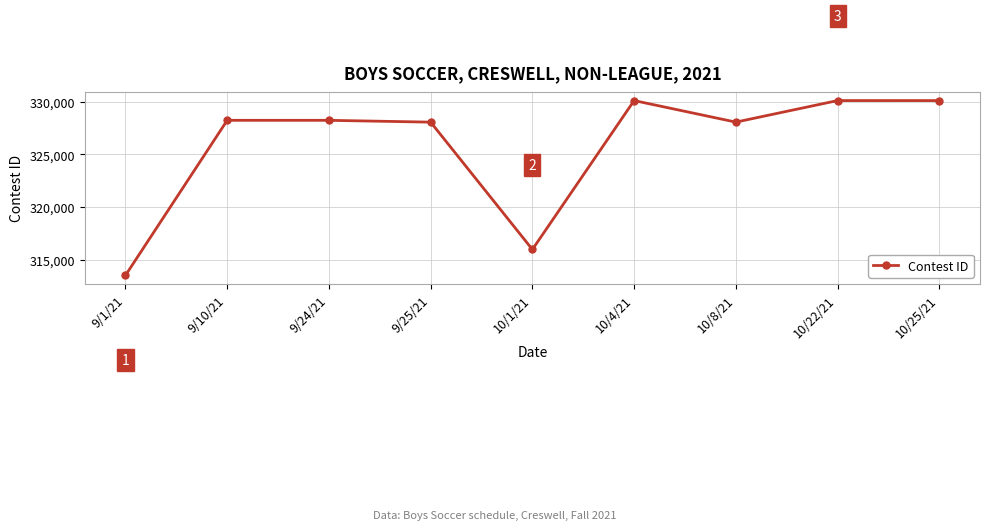

Is it true that the value at 10/4/21 is 518773?

False